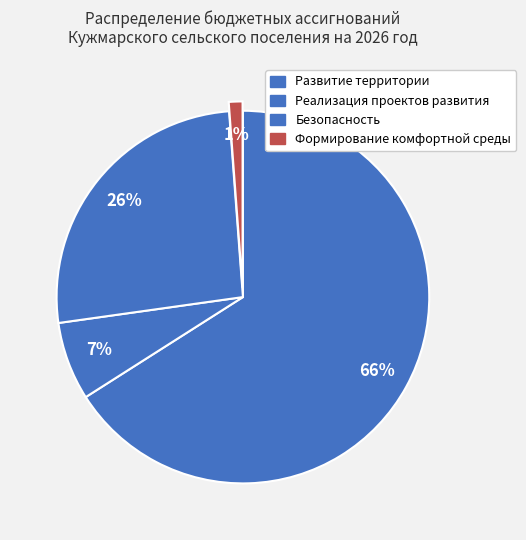

True or false: Безопасность accounts for 26% of the total.

True